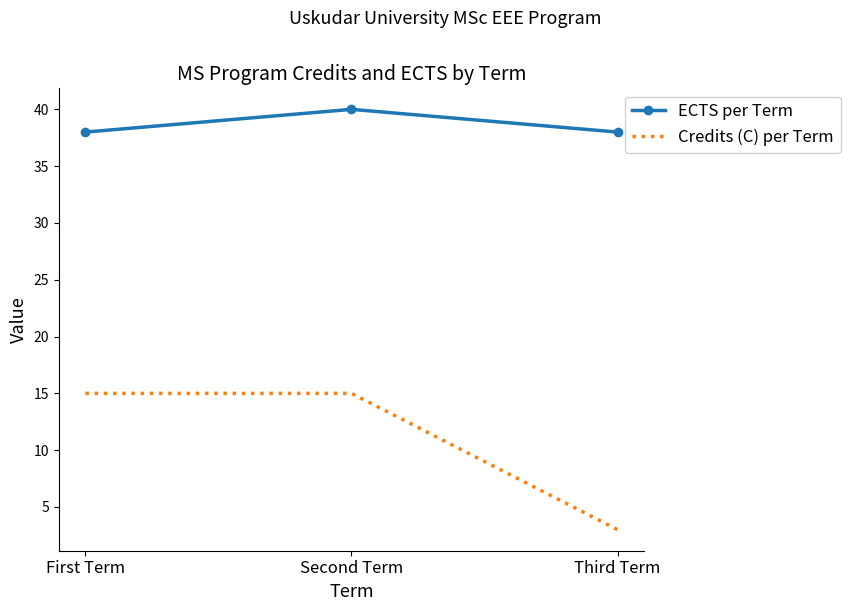

How many categories are shown in the chart?

3